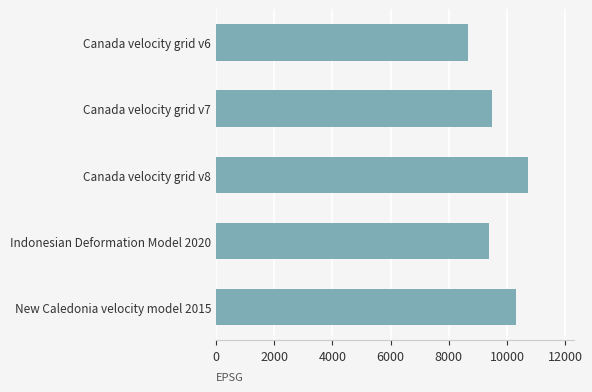

What is the change in value from Canada velocity grid v8 to Indonesian Deformation Model 2020?

-1332